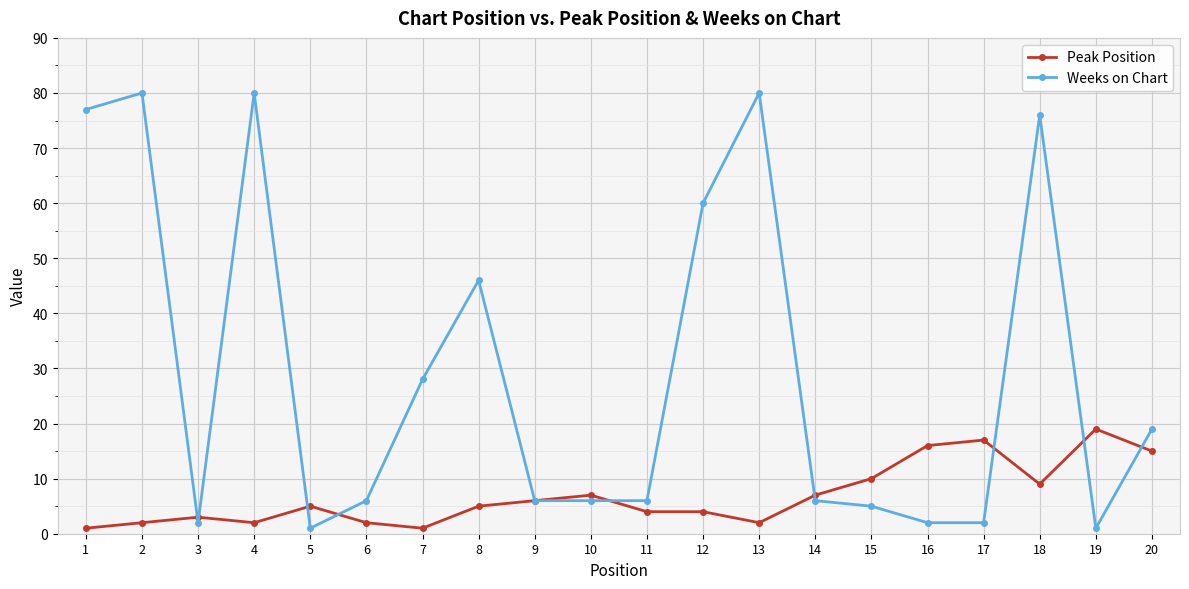

Which series has the largest range (max minus min)?

Weeks on Chart